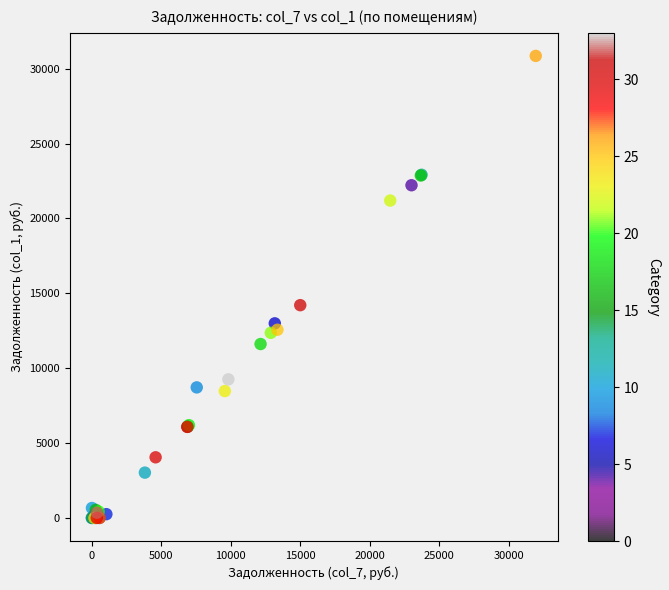

What Y value in the scatter plot is closest to 15428?

14209.3